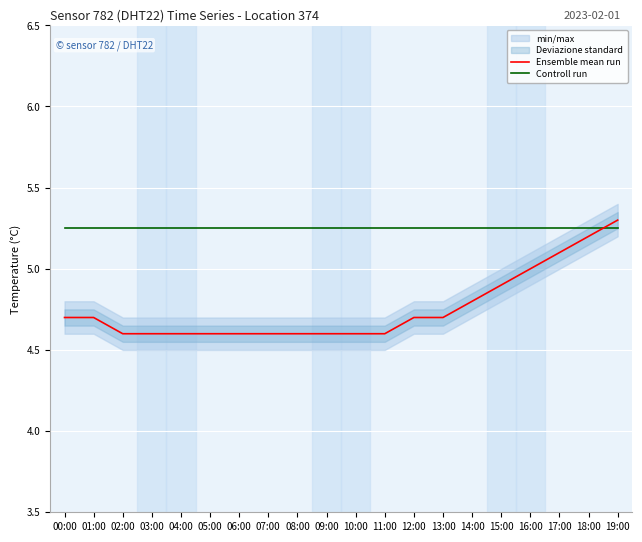

What is the label of the 1st point from the left?

00:00